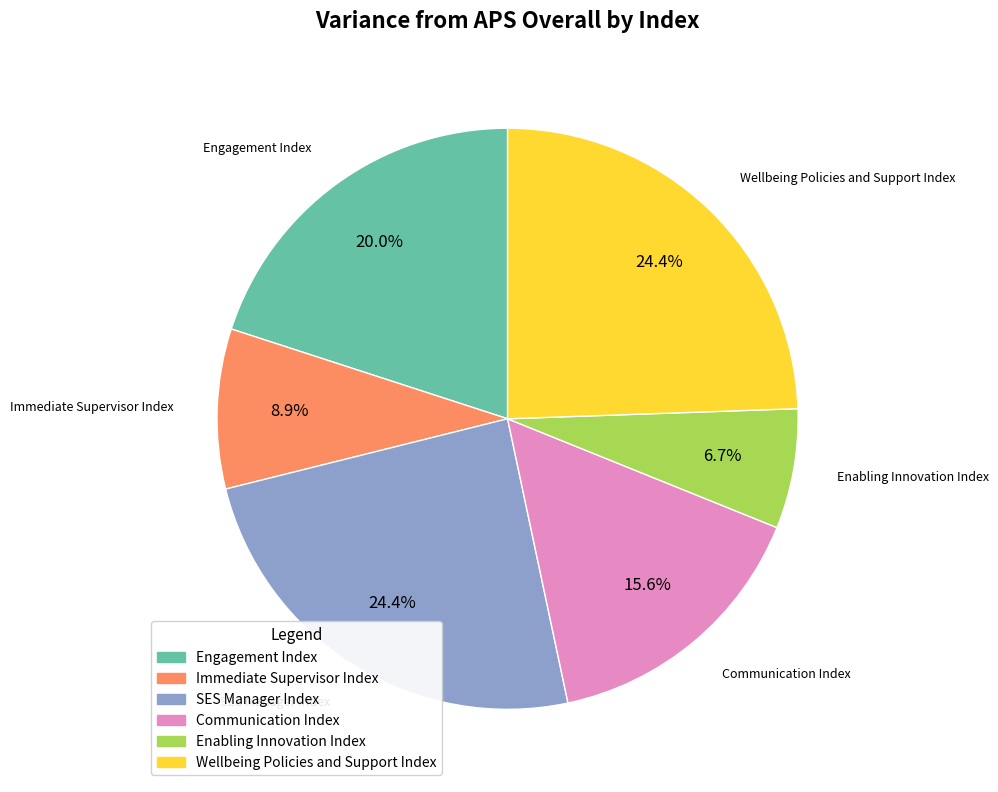

Is there a majority slice in this chart?

No